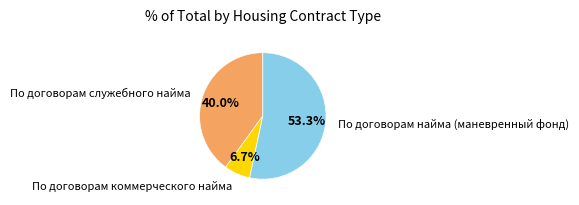

Is there a majority slice in this chart?

Yes